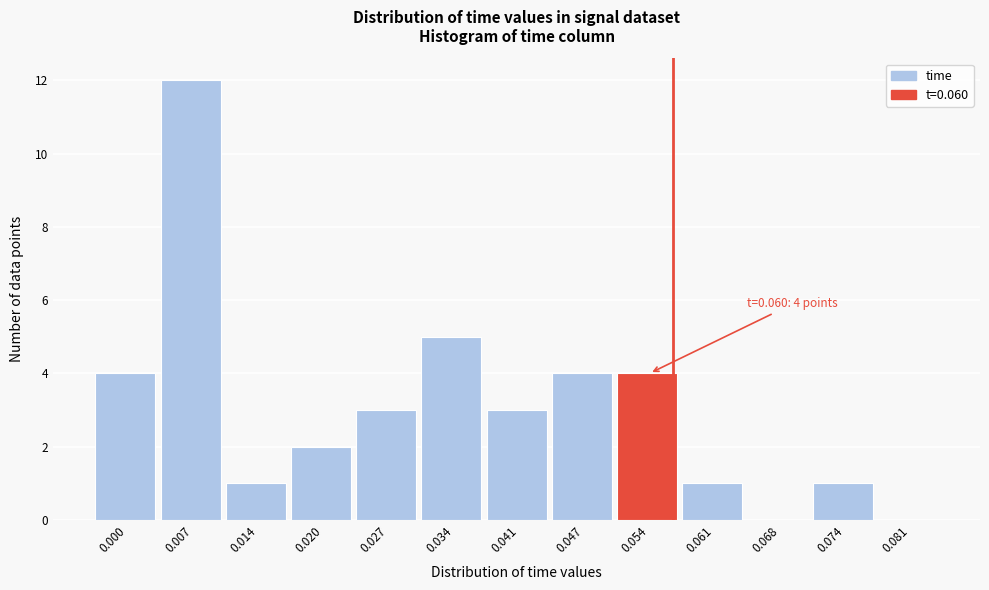

Reading right to left, transcribe all the data shown in this chart.

0.081=0	0.074=1	0.068=0	0.061=1	0.054=4	0.047=4	0.041=3	0.034=5	0.027=3	0.020=2	0.014=1	0.007=12	0.000=4